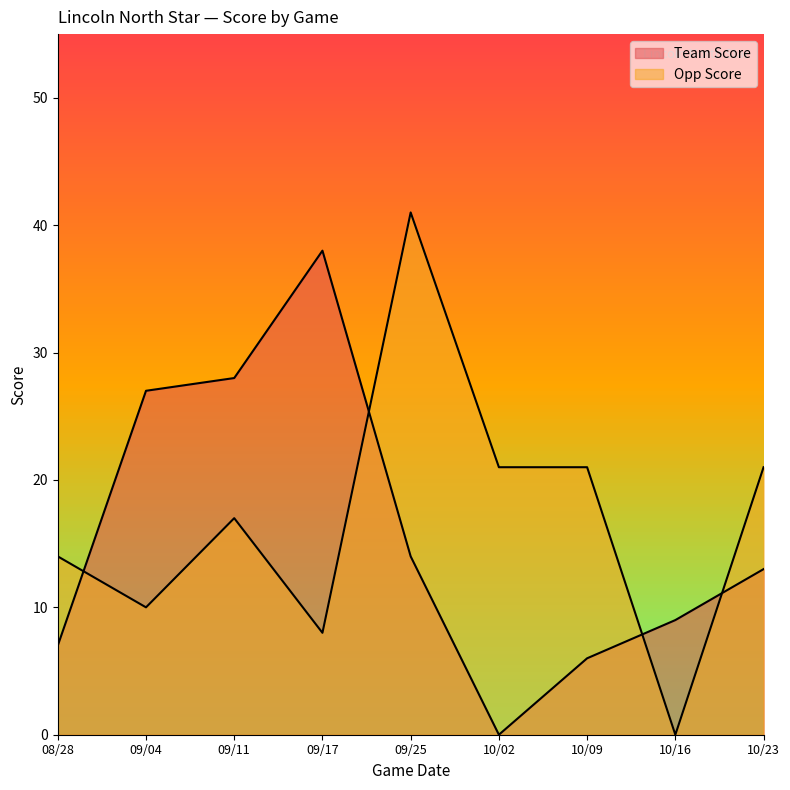

Does the chart display data point markers on the line(s)?

No